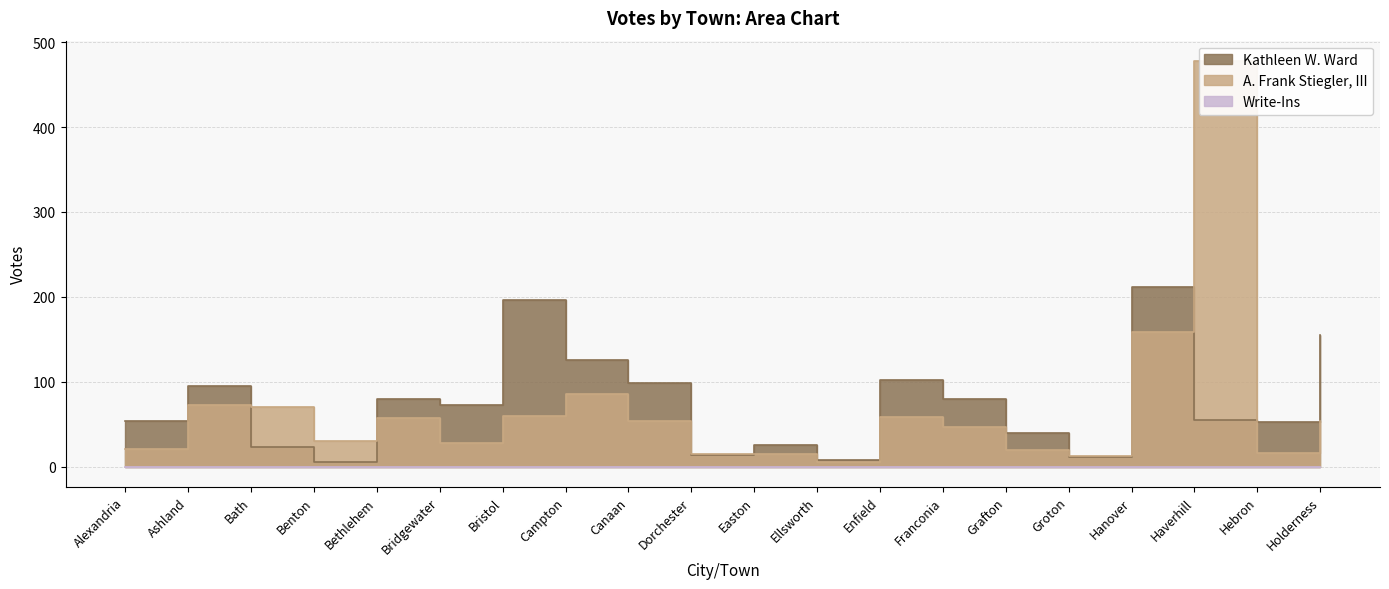

Reading left to right, extract all data points from this chart.

Kathleen W. Ward: Alexandria=54	Ashland=95	Bath=23	Benton=5	Bethlehem=79	Bridgewater=72	Bristol=196	Campton=125	Canaan=99	Dorchester=14	Easton=25	Ellsworth=8	Enfield=102	Franconia=79	Grafton=39	Groton=11	Hanover=212	Haverhill=55	Hebron=52	Holderness=155
A. Frank Stiegler, III: Alexandria=21	Ashland=72	Bath=70	Benton=30	Bethlehem=57	Bridgewater=28	Bristol=60	Campton=85	Canaan=54	Dorchester=15	Easton=15	Ellsworth=5	Enfield=58	Franconia=47	Grafton=20	Groton=12	Hanover=158	Haverhill=478	Hebron=16	Holderness=54